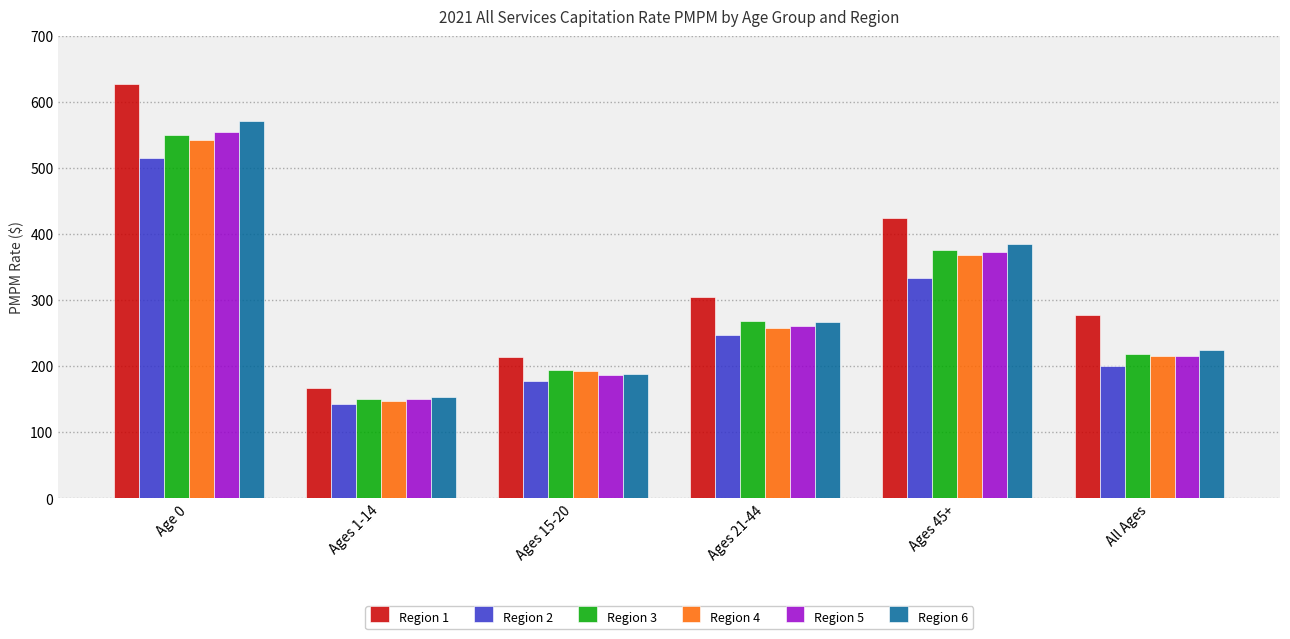

List the labels in order of Region 1 value, largest first.

Age 0, Ages 45+, Ages 21-44, All Ages, Ages 15-20, Ages 1-14